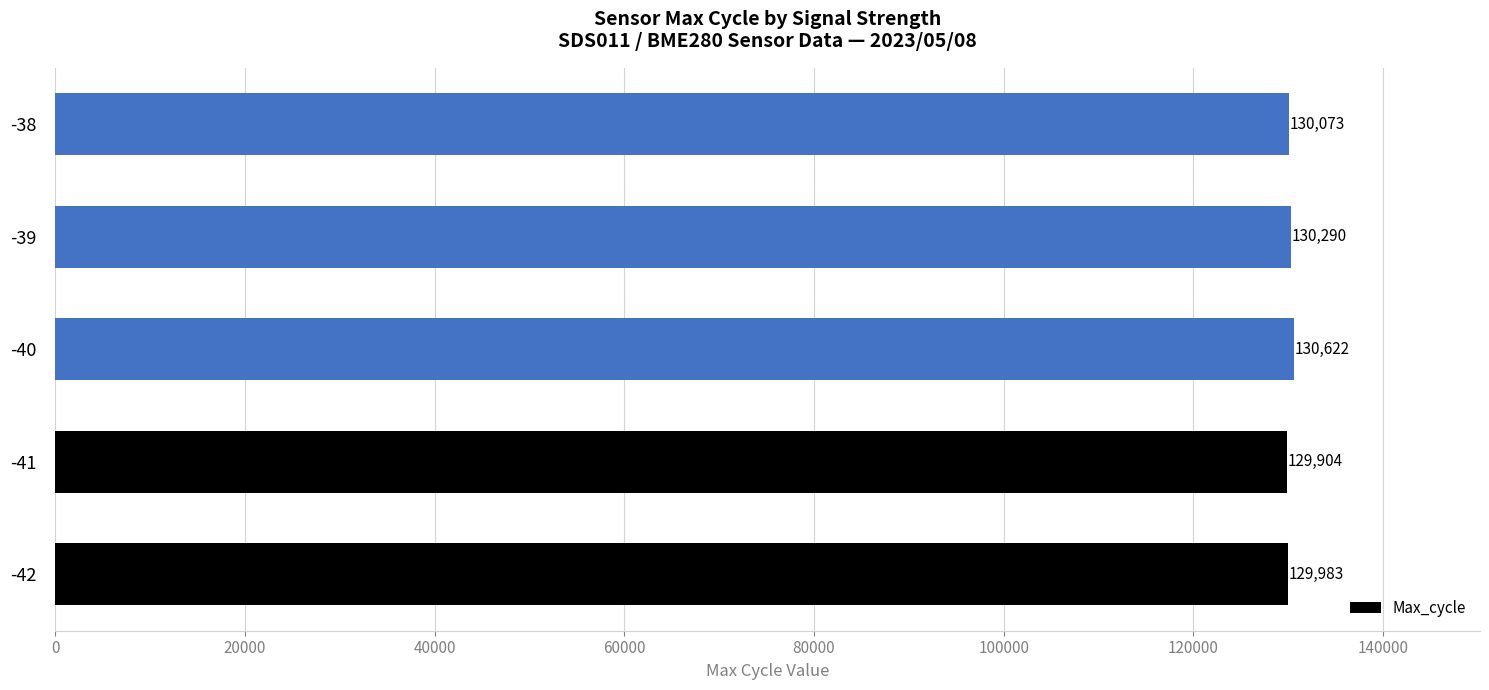

Between -38 and -40, which is larger?

-40